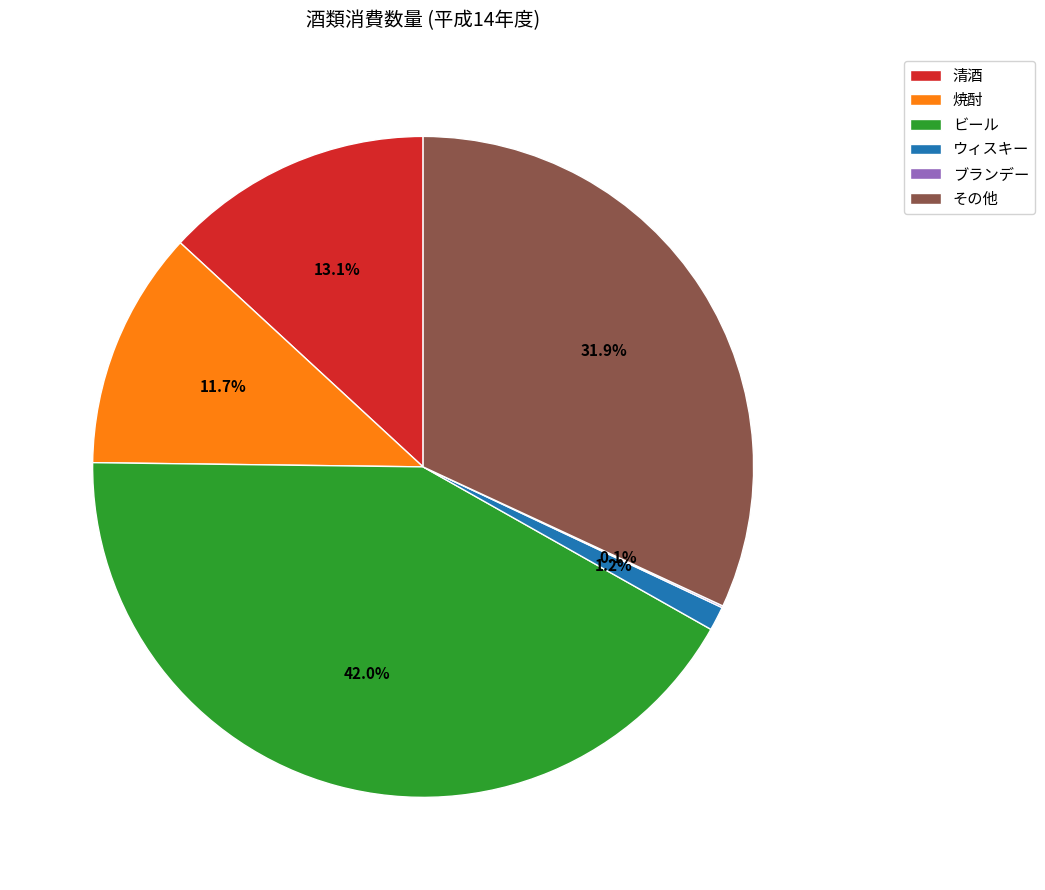

Which has a higher value, 焼酎 or その他?

その他